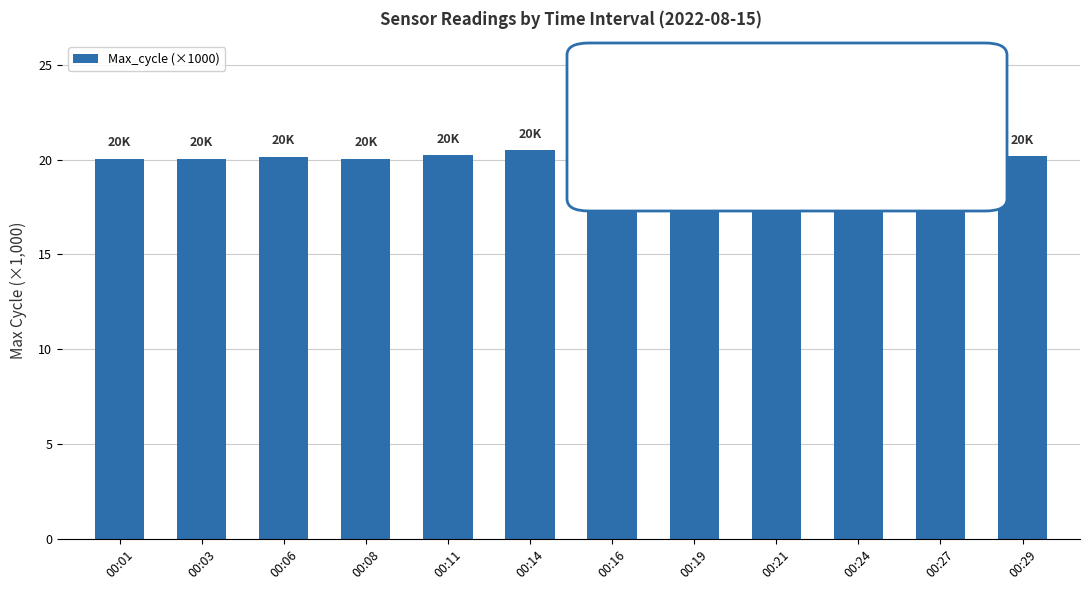

What is the value of the 11th bar from the left?

20.5